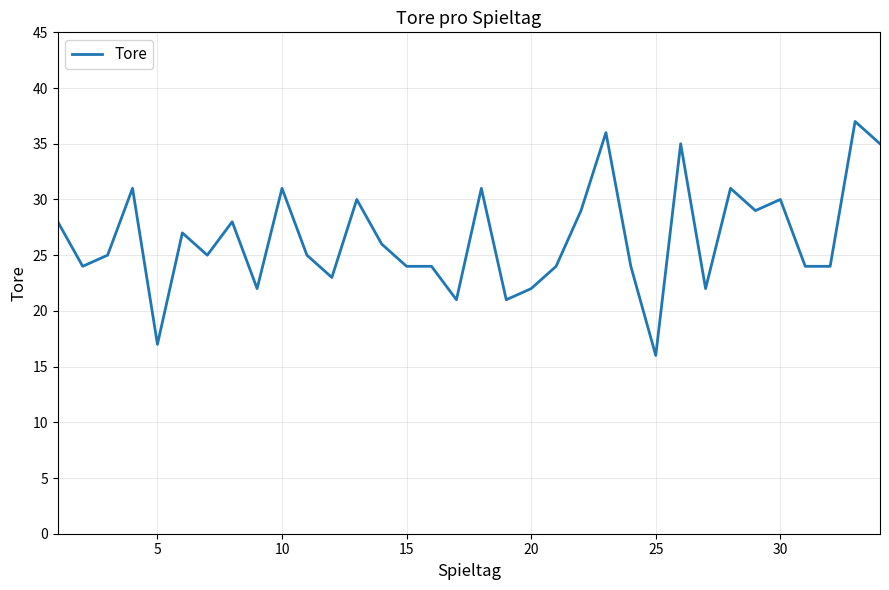

What is the maximum value shown in the chart?

37